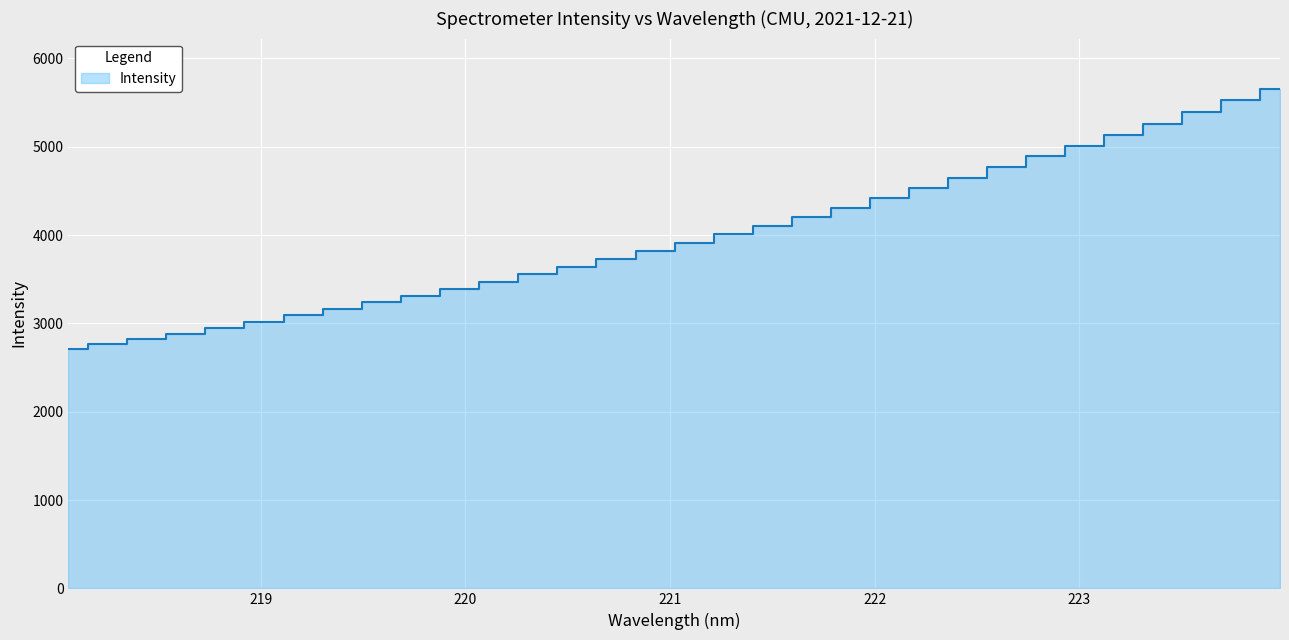

What is the change in value from 220.3533 to 221.8812?

+756.9